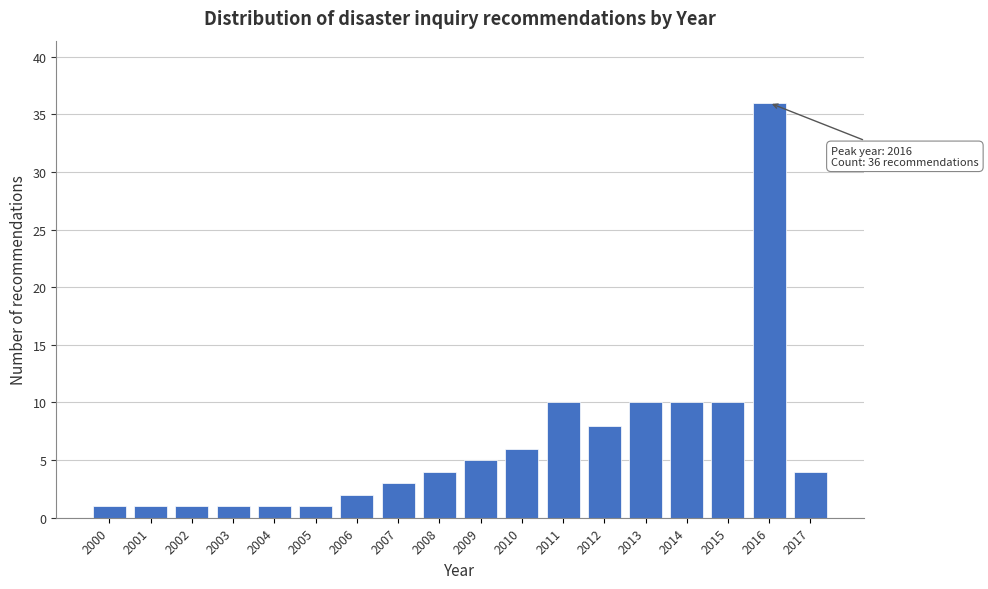

Reading right to left, list all the values displayed in this chart.

2017=4	2016=36	2015=10	2014=10	2013=10	2012=8	2011=10	2010=6	2009=5	2008=4	2007=3	2006=2	2005=1	2004=1	2003=1	2002=1	2001=1	2000=1